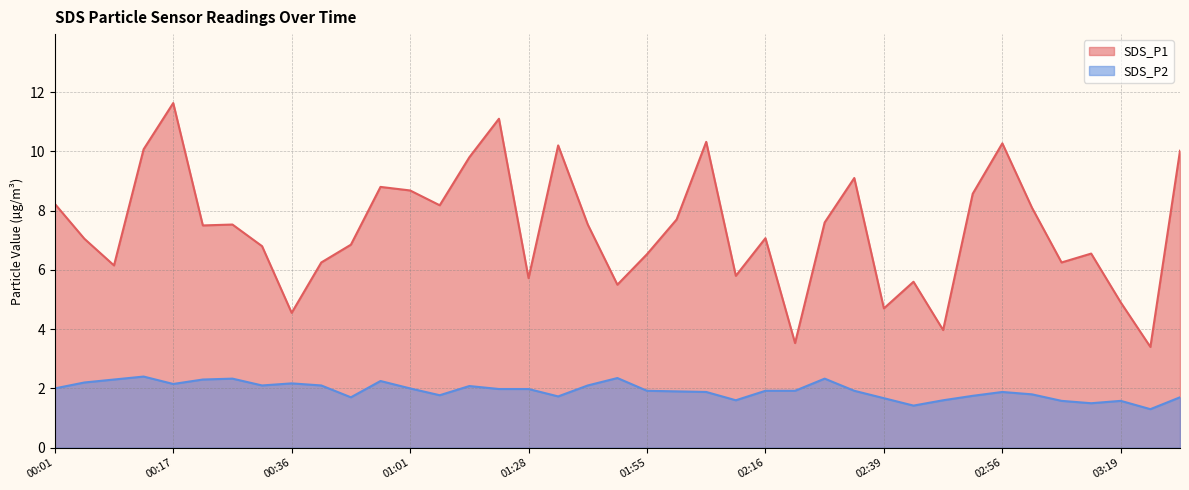

Where is SDS_P1 nearest to the value 7?

00:06